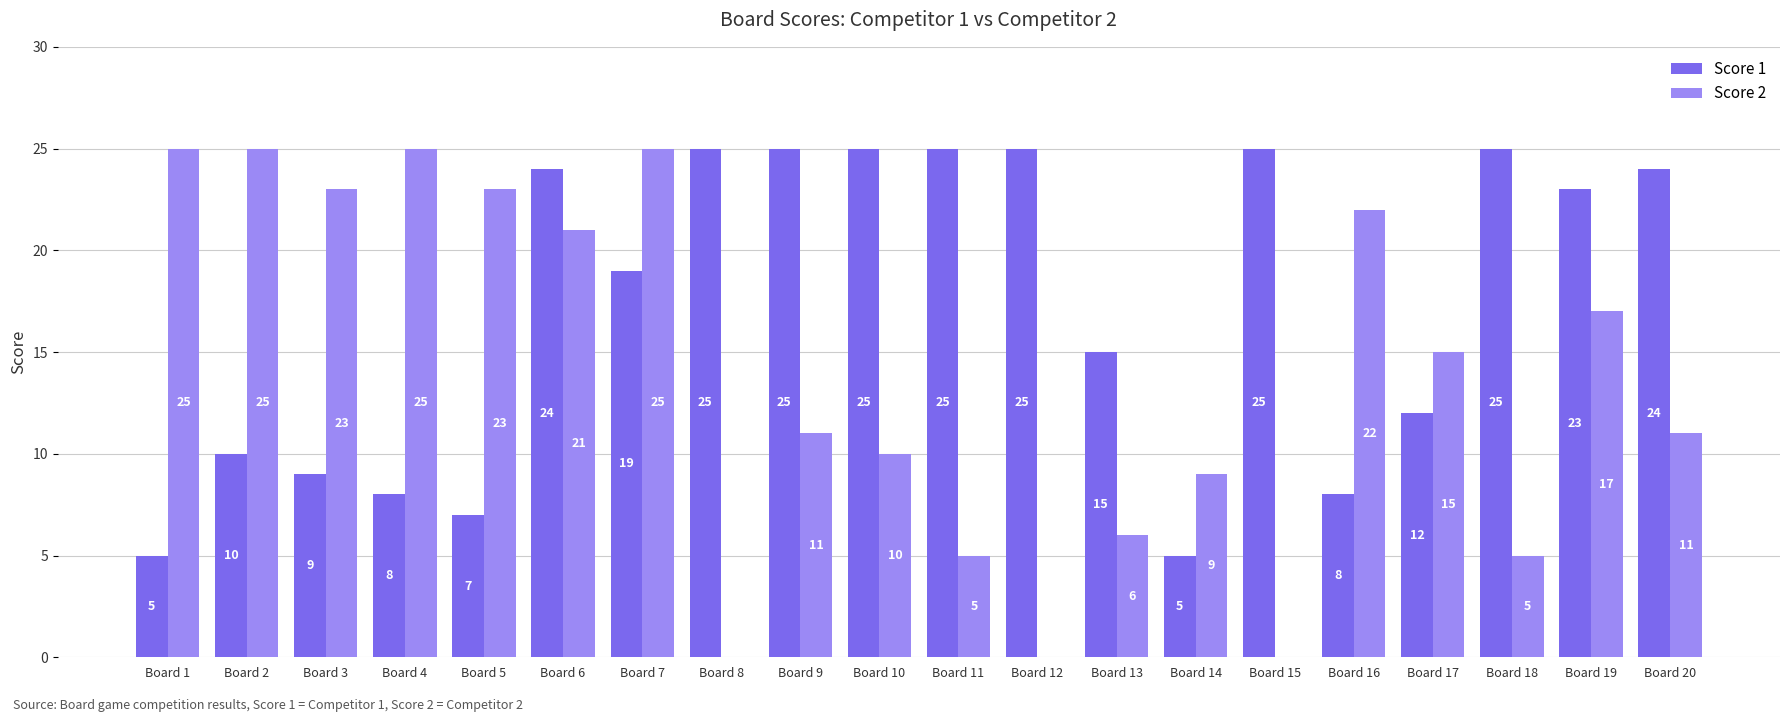

What is the difference between the Score 2 values at Board 17 and Board 12?

15